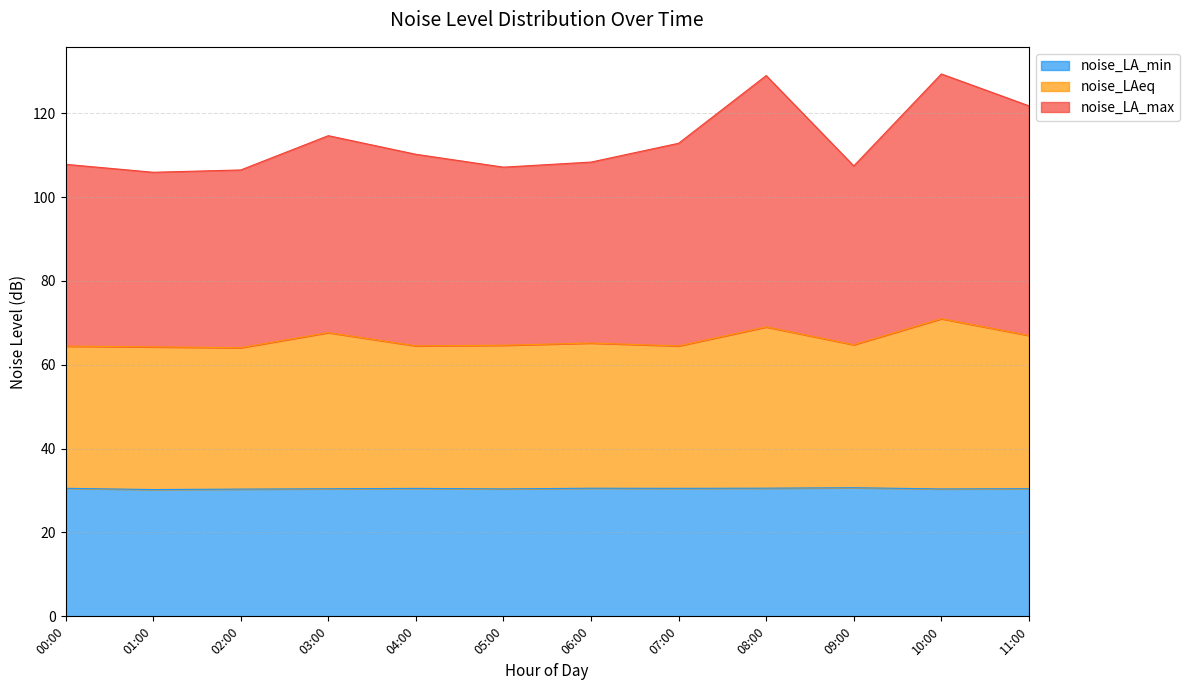

List the labels in order of noise_LA_min value, smallest first.

01:00, 02:00, 10:00, 05:00, 03:00, 11:00, 04:00, 07:00, 00:00, 06:00, 08:00, 09:00